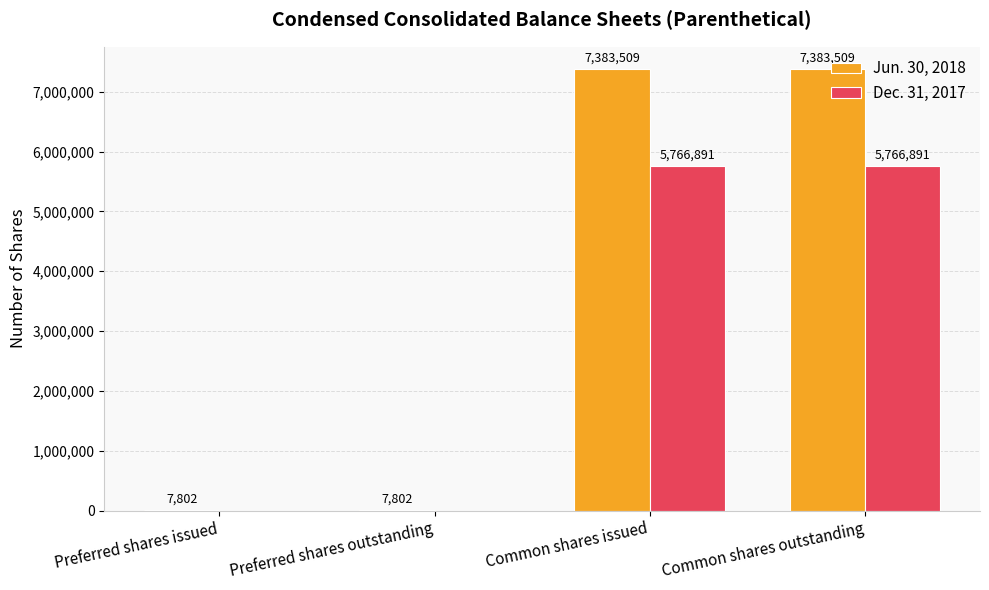

The value of Jun. 30, 2018 at Preferred shares outstanding is 7802. True or false?

True